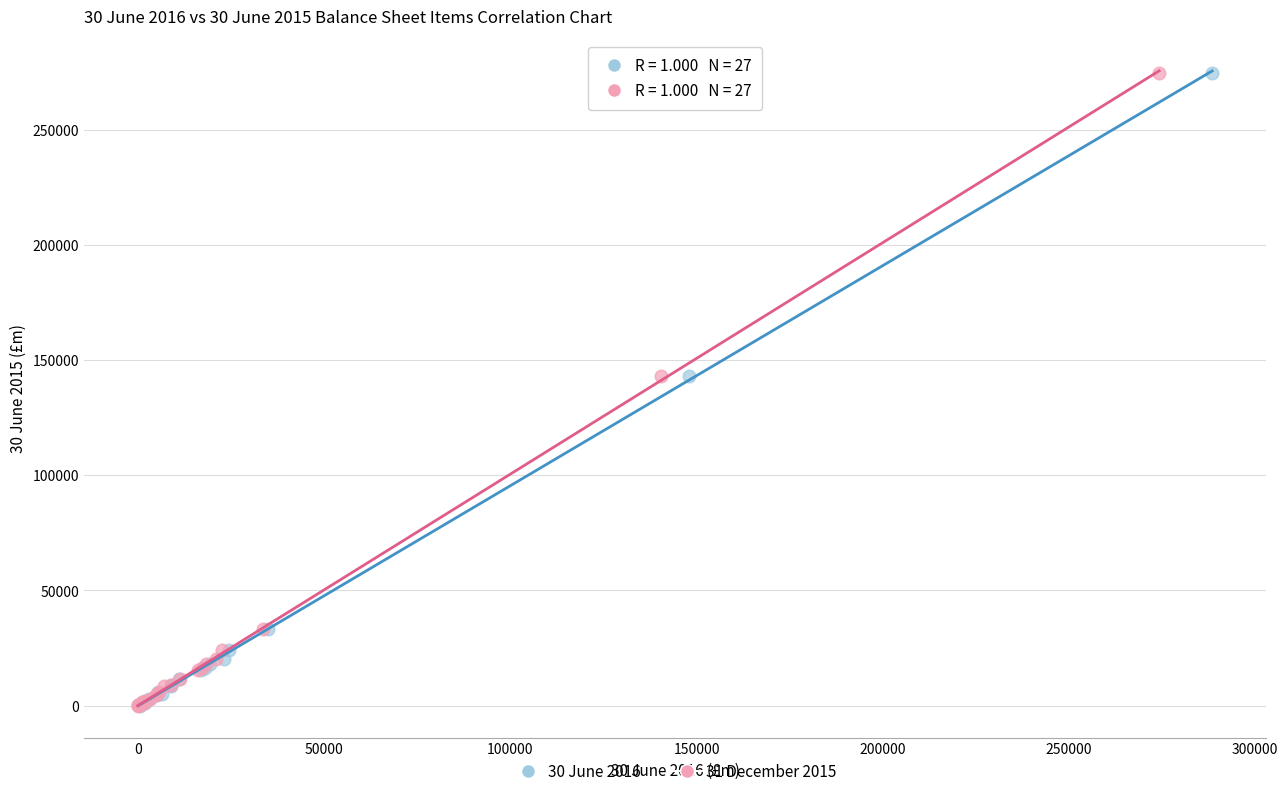

What are all the series names shown in the legend?

30 June 2016, 31 December 2015